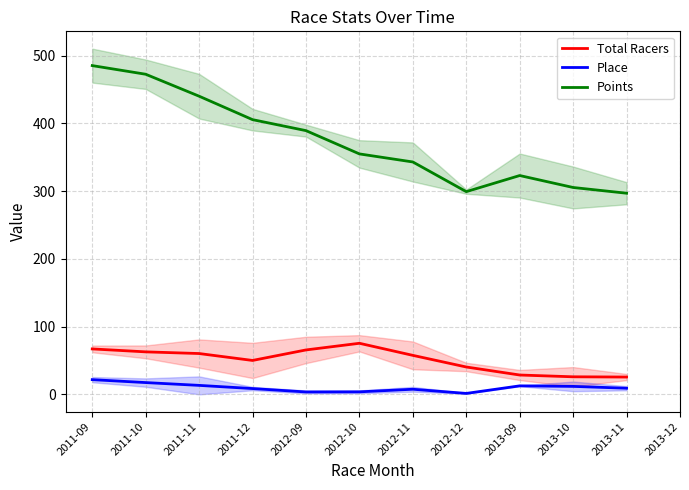

Reading left to right, what are all the values shown in this chart?

Total Racers: 67.0	62.7	60.2	50.0	65.5	75.3	57.5	40.3	28.5	25.9	25.5
Place: 21.7	17.3	13.2	8.5	3.5	3.7	7.5	1.3	12.5	11.7	9.0
Points: 485.2	472.4	440.0	405.4	389.2	354.8	342.9	299.1	322.9	305.3	296.8